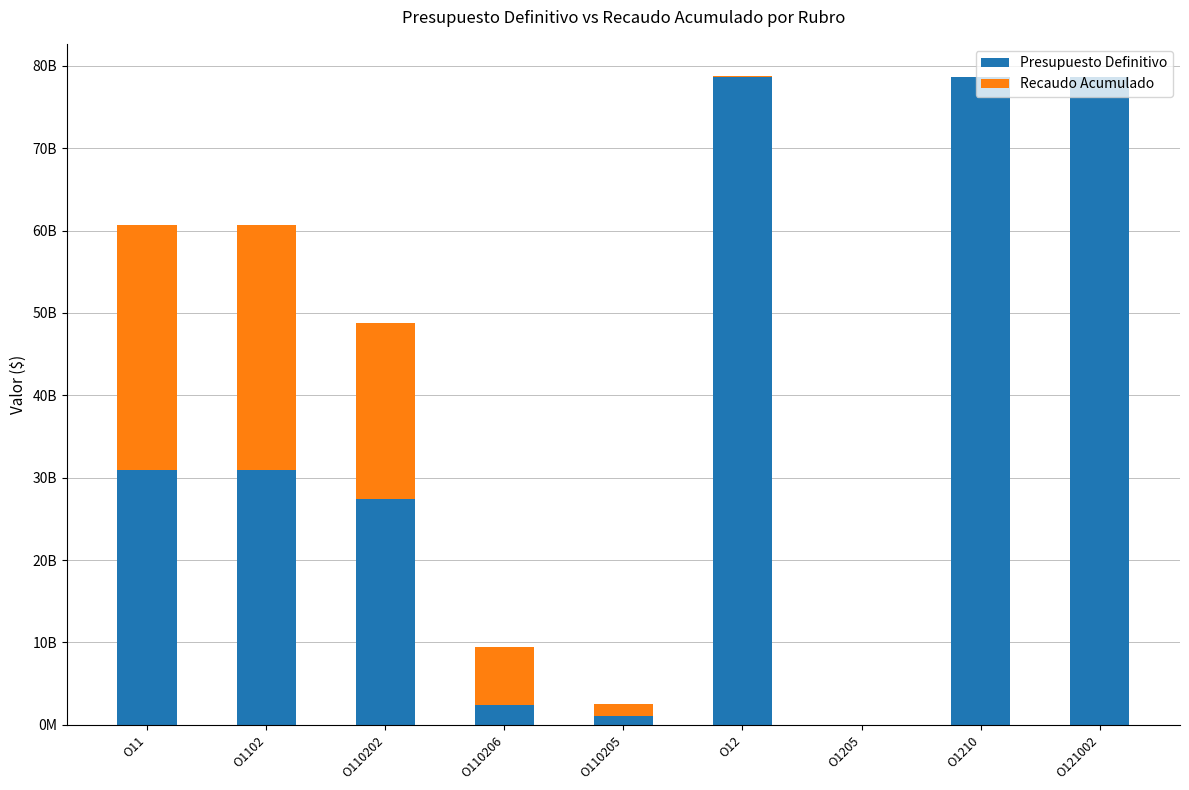

How many positive values does the Presupuesto Definitivo series have?

8